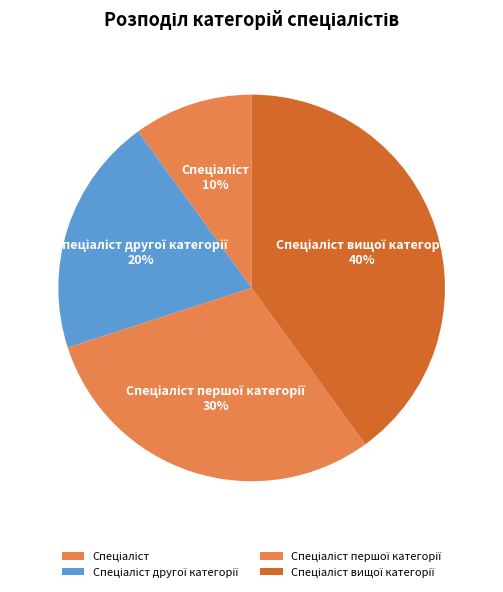

To the nearest percent, what is the difference between the largest and smallest slice percentages?

30%